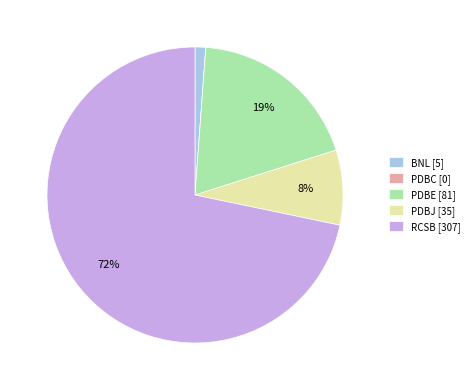

To the nearest percent, what portion does BNL [5] represent?

1%